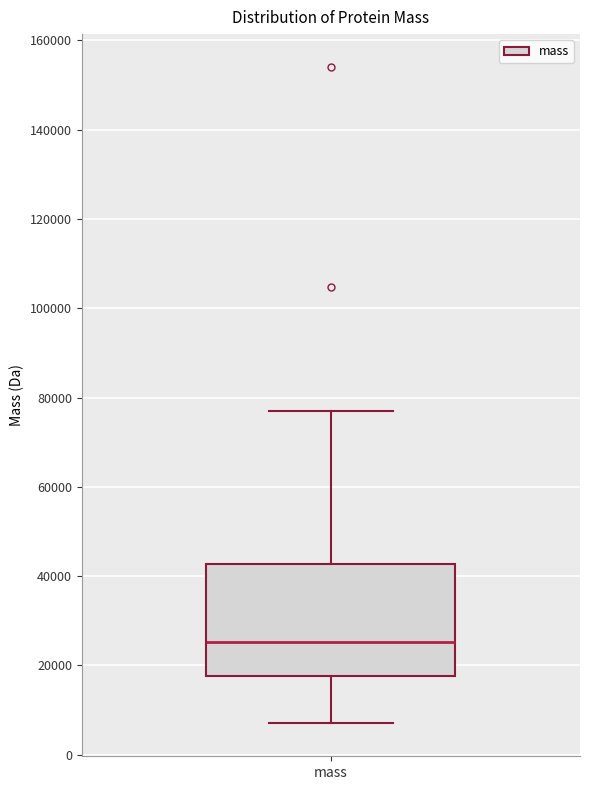

Read this box plot against the y-axis: the position of the median line, the range covered by the box, and the ends of both whiskers. The values are not printed on the chart, so give them approximately, as read against the axis.

median 26000, box 18000 to 42000, whiskers 8000 to 78000